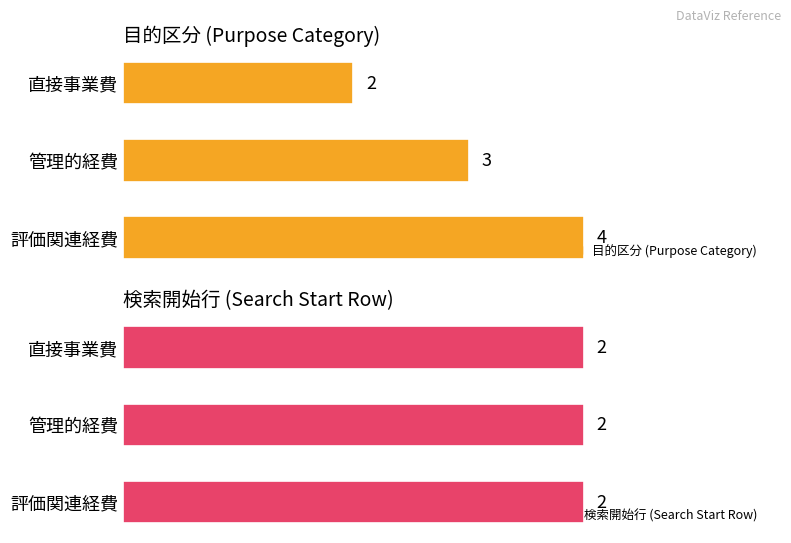

Which series has the largest total across all categories?

目的区分 (Purpose Category)